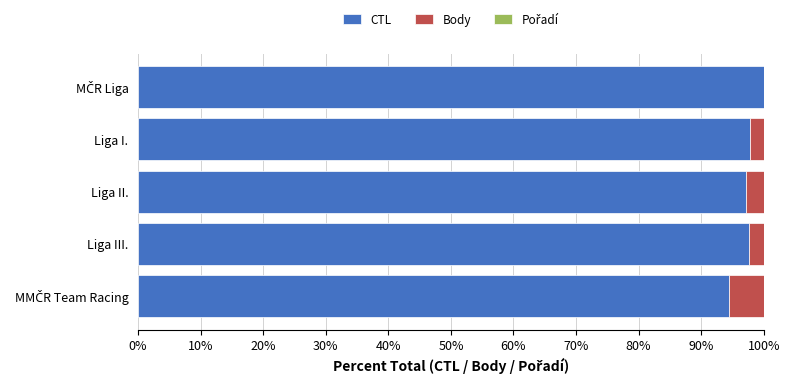

How many categories are shown in the chart?

5